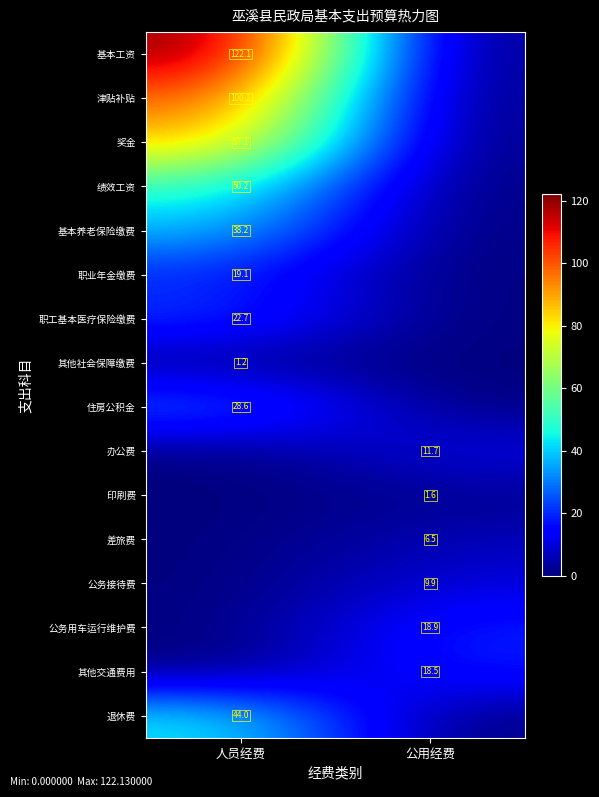

The 基本养老保险缴费 series shows 61.2 at 人员经费. True or false?

False